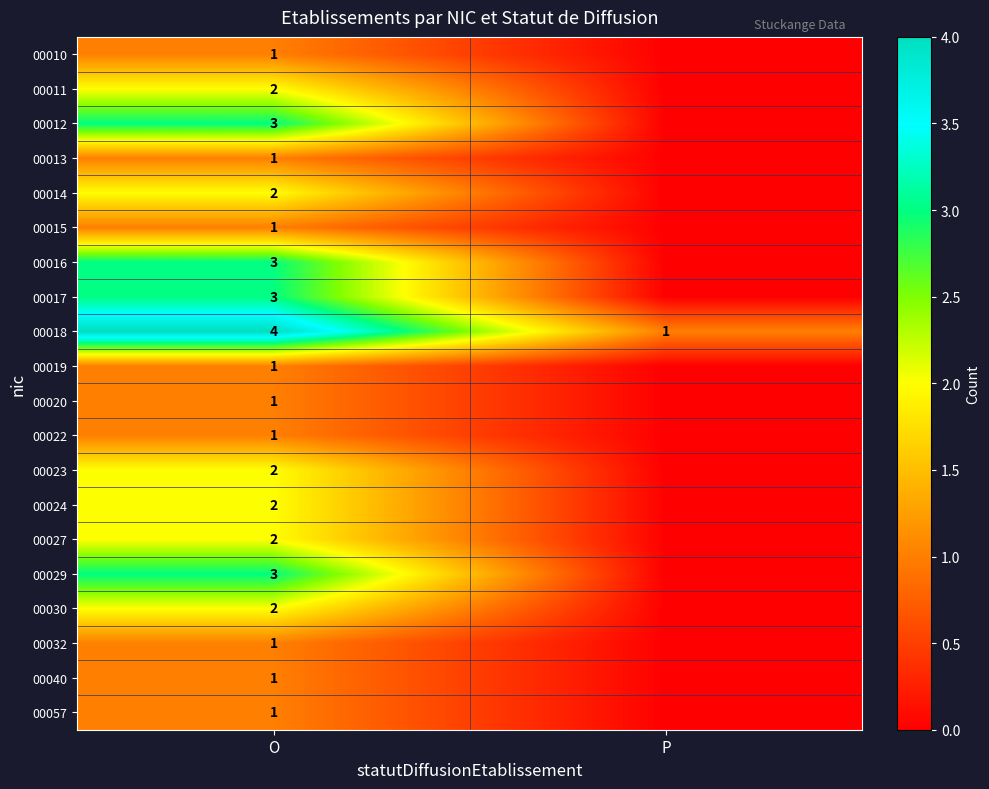

What is the difference between the highest and lowest values at O?

3